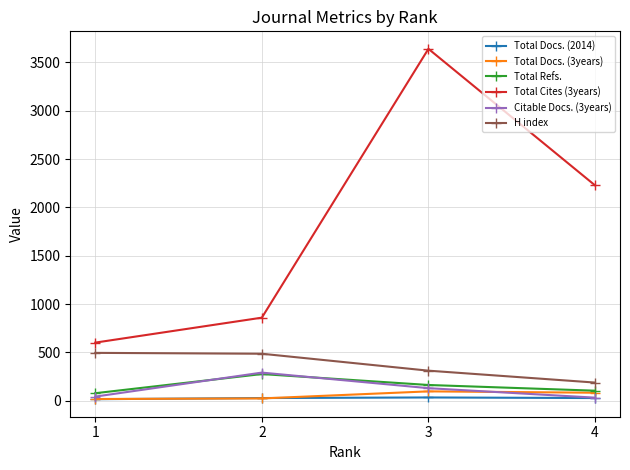

True or false: Total Docs. (3years) has a value of 84 at 4.

True